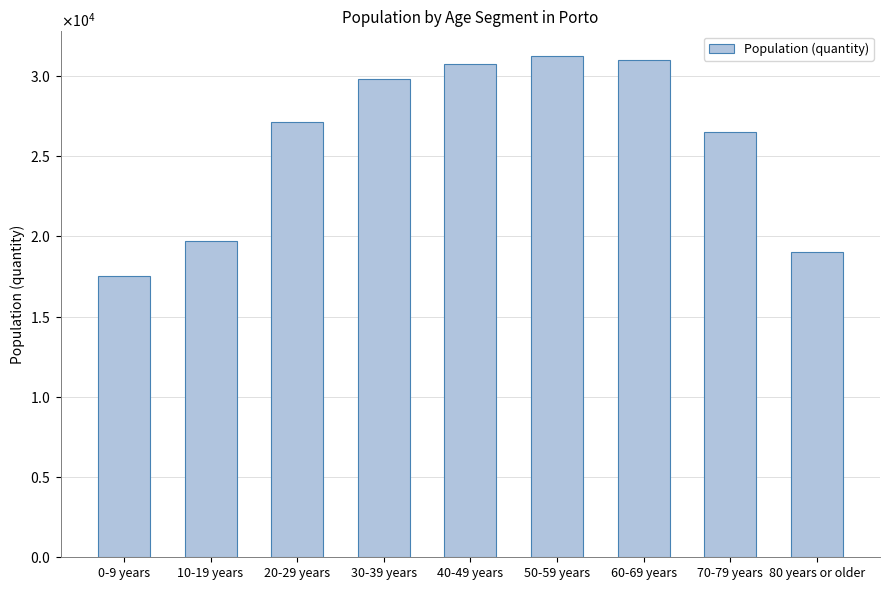

Which label corresponds to the smallest value in the chart?

0-9 years